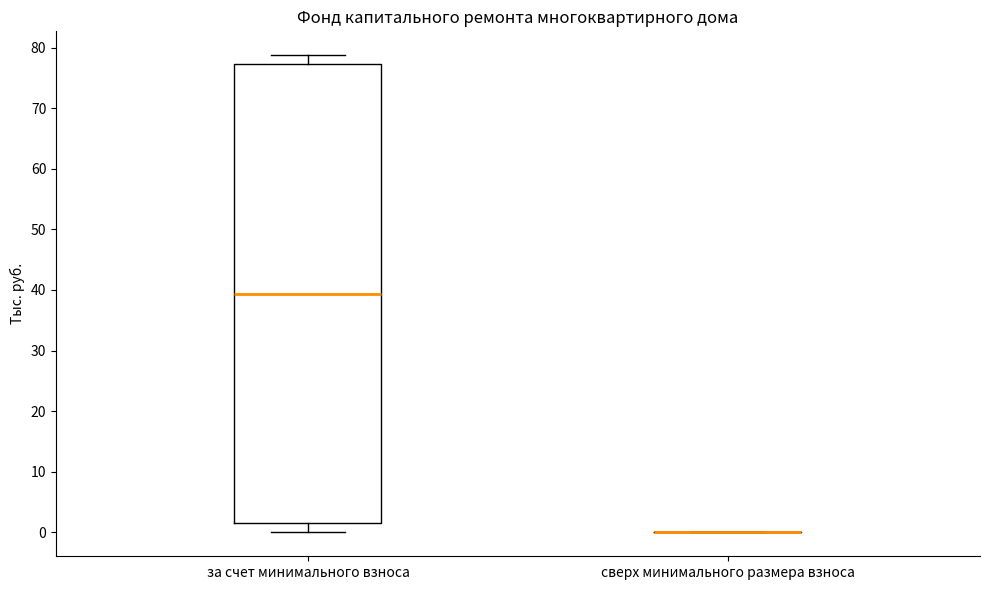

Reading left to right, transcribe this box plot: for each box, give where its median line is, the range the box spans, and where its two whiskers end, as read against the y-axis. The values are not printed on the chart, so give them approximately, as read against the axis.

за счет минимального взноса: median 39, box 2 to 77, whiskers 0 to 79
сверх минимального размера взноса: box collapsed to a line at 0, whiskers 0 to 0